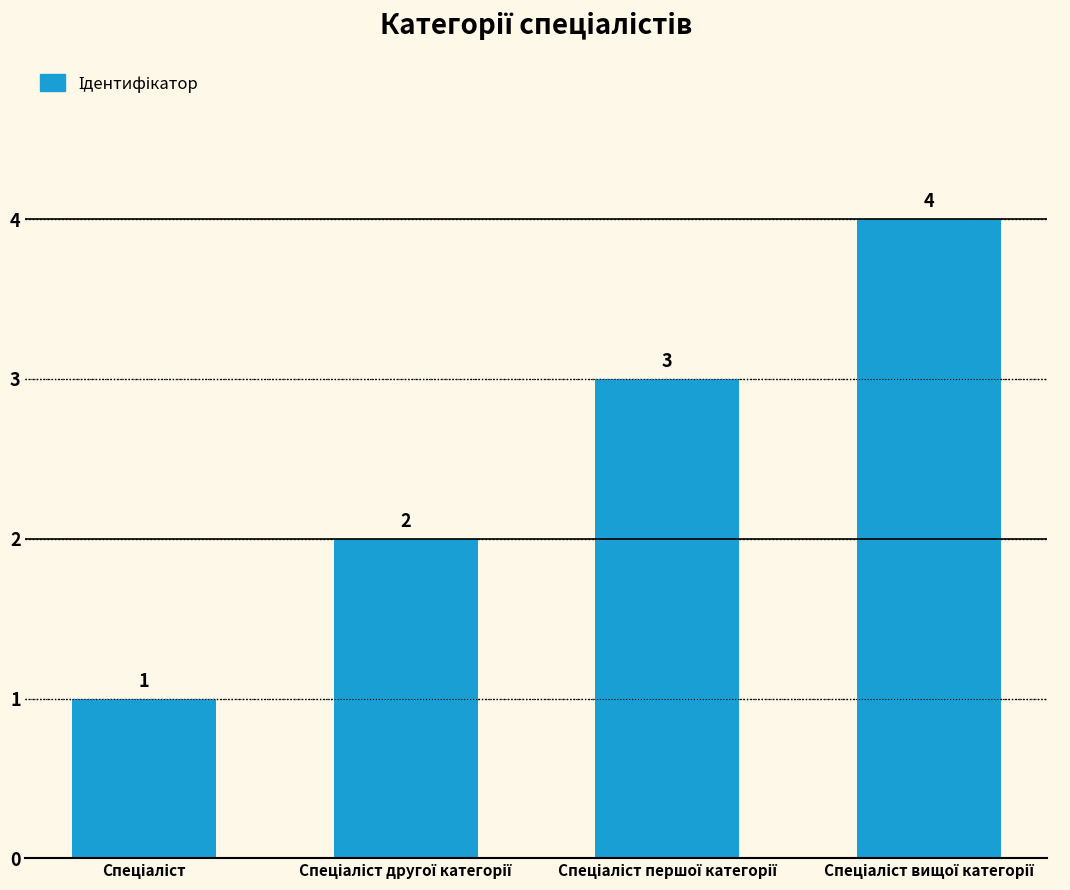

What is the value of the 2nd bar from the left?

2